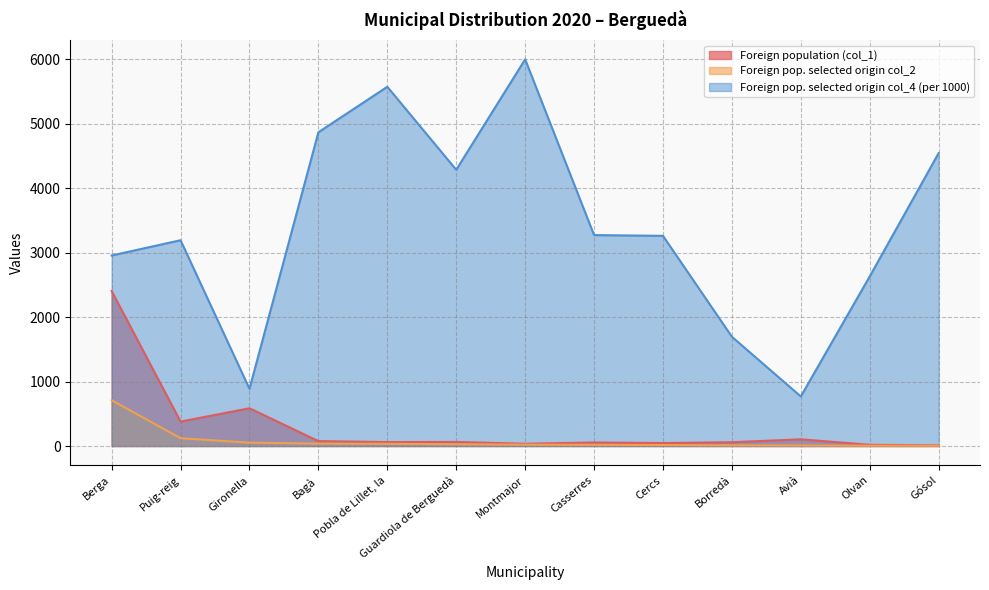

Which category has the highest value across all series?

Montmajor